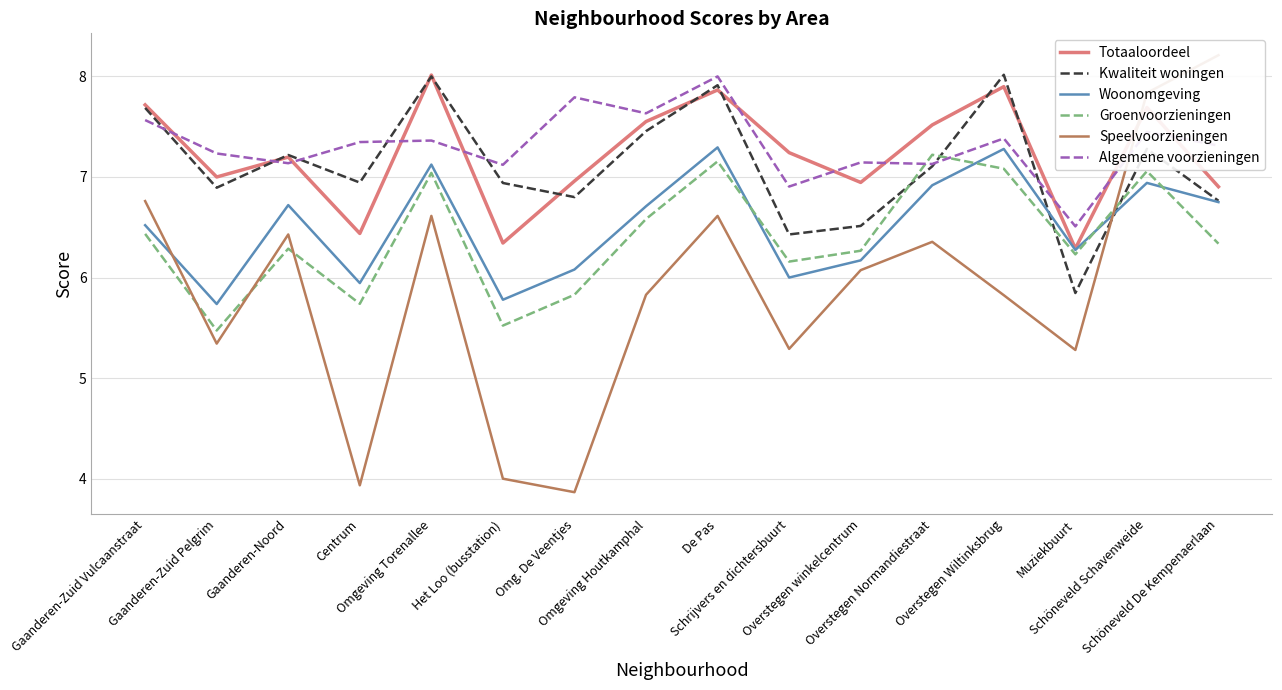

Does the chart display data point markers on the line(s)?

No